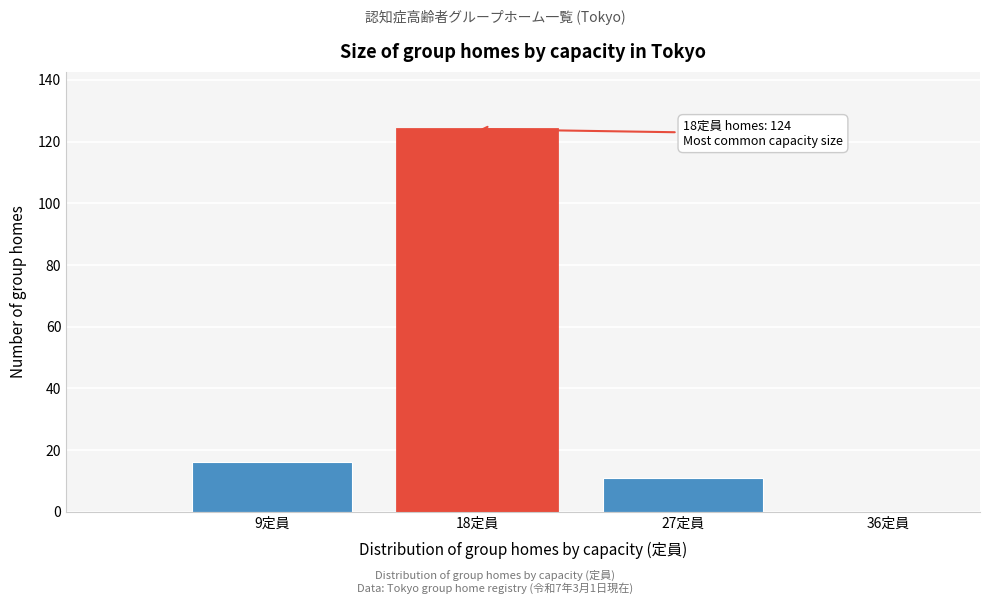

Reading left to right, transcribe all the data shown in this chart.

9定員=16	18定員=124	27定員=11	36定員=0